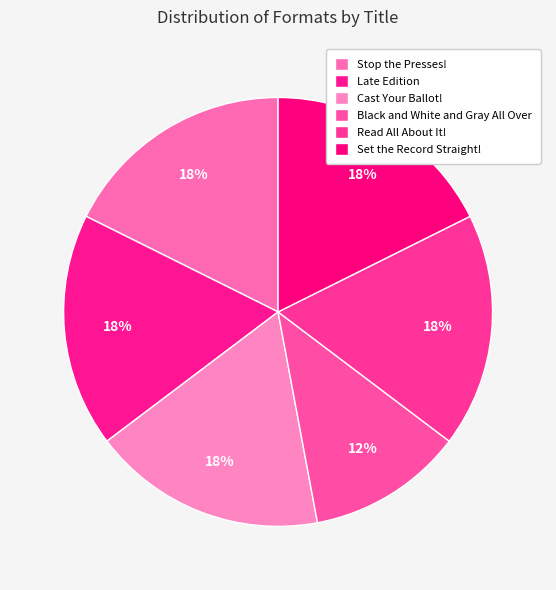

How many segments does this pie chart have?

6